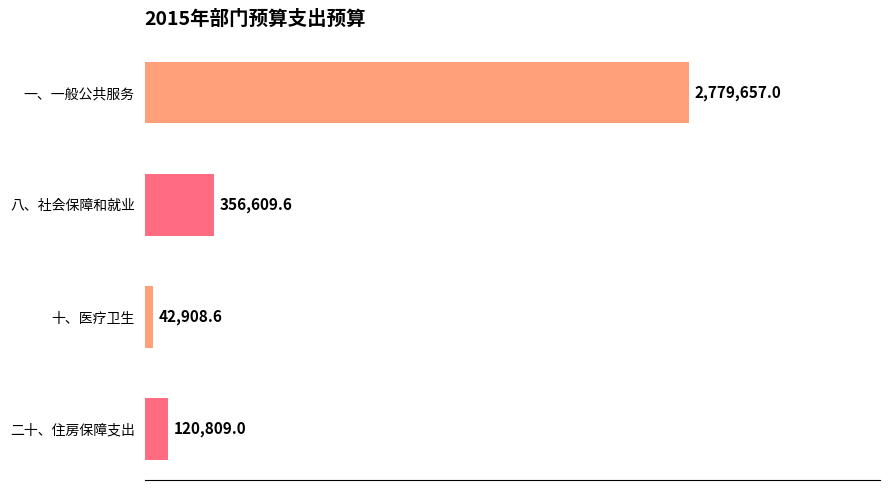

Does the chart contain any negative values?

No